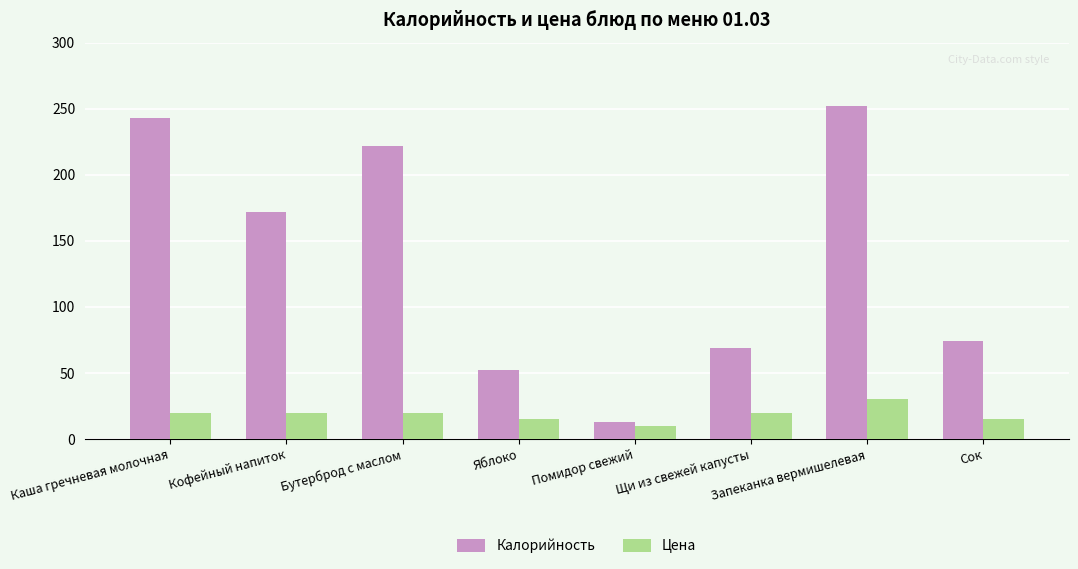

What is the difference between the Калорийность values at Сок and Щи из свежей капусты?

5